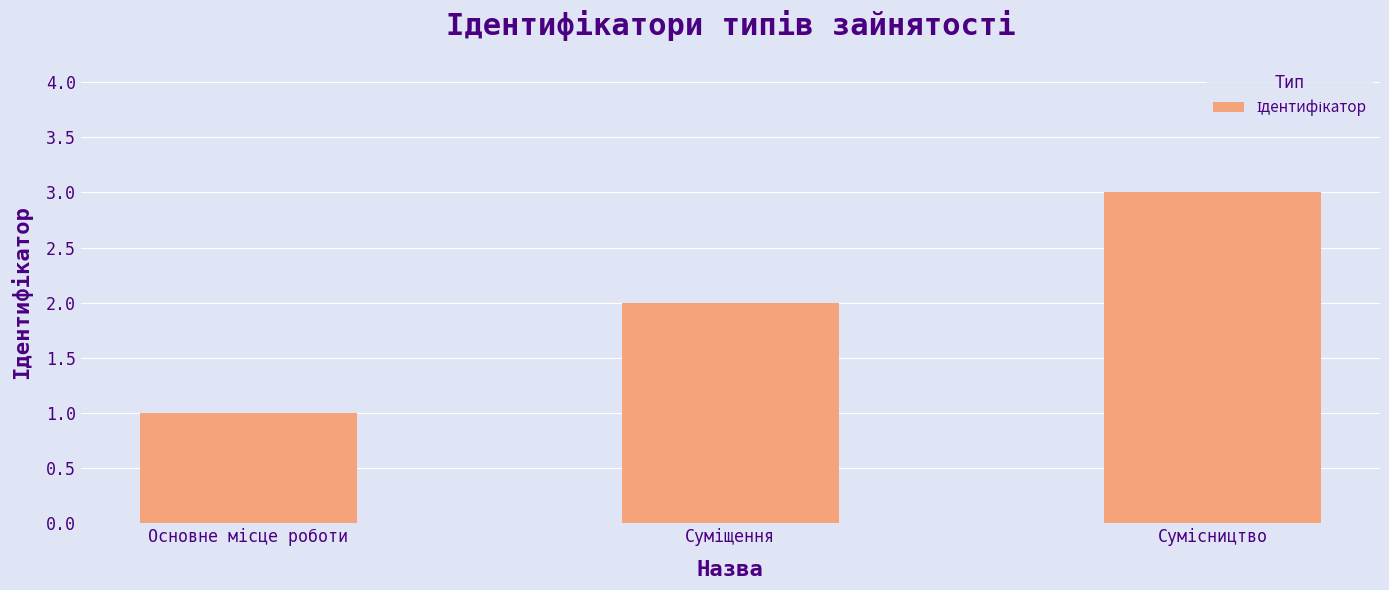

What is the sum of all values?

6